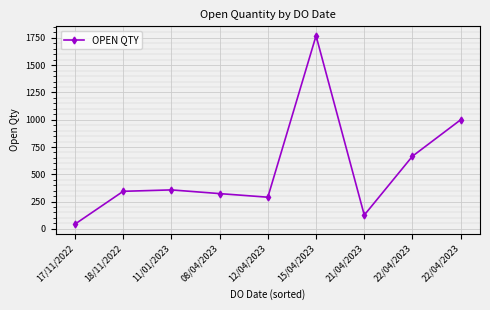

What is the approximate value at 17/11/2022?

43